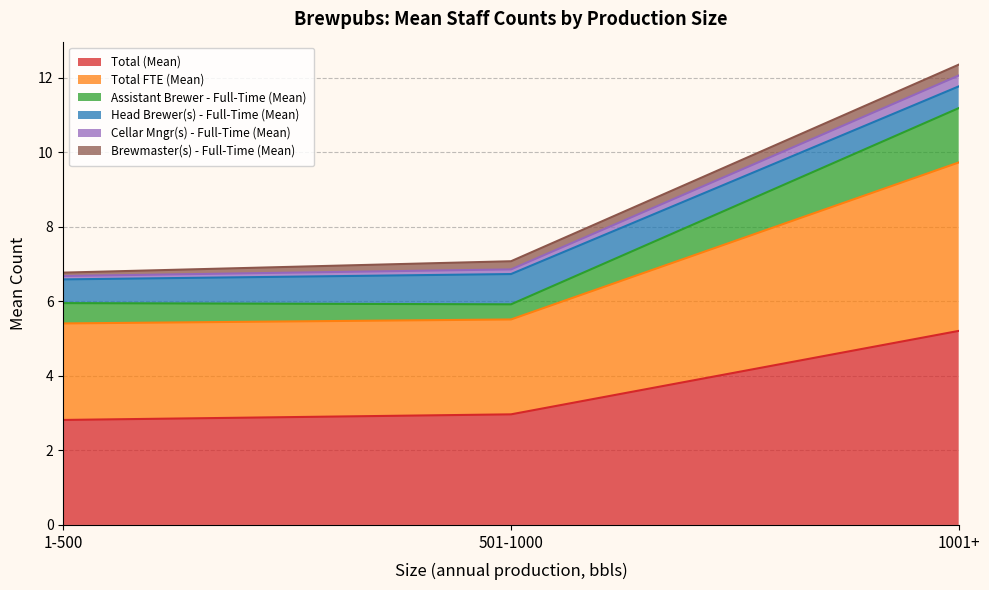

What position from the left is 1-500?

1